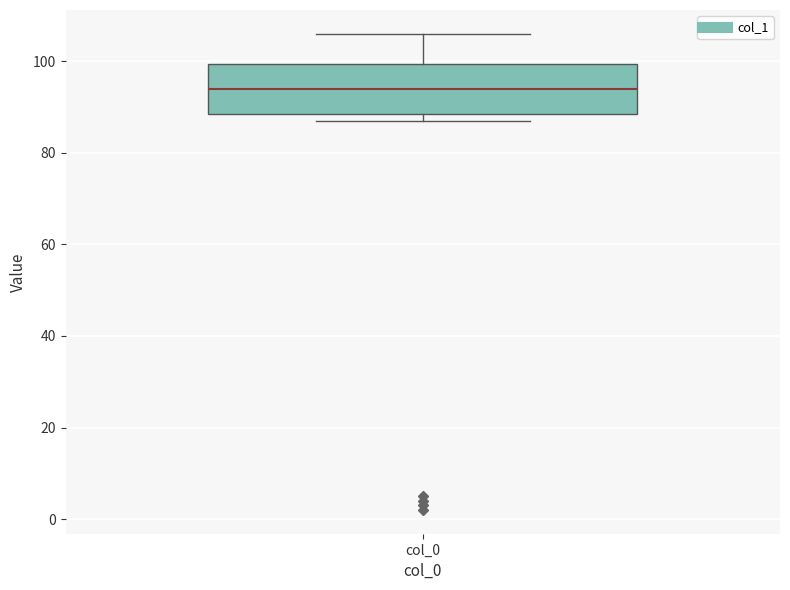

Where does the upper whisker of the box for col_0 end on the y-axis? The values are not printed on the chart, so give them approximately, as read against the axis.

106